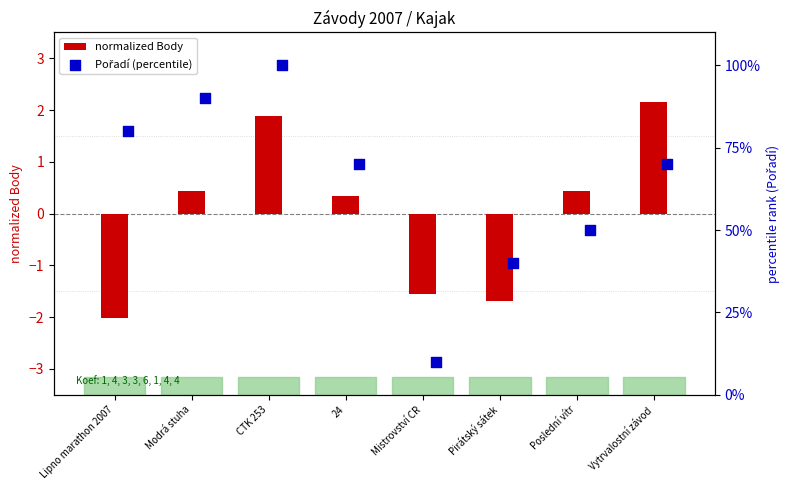

Which series has the largest Y range (max minus min)?

Pořadí (percentile)